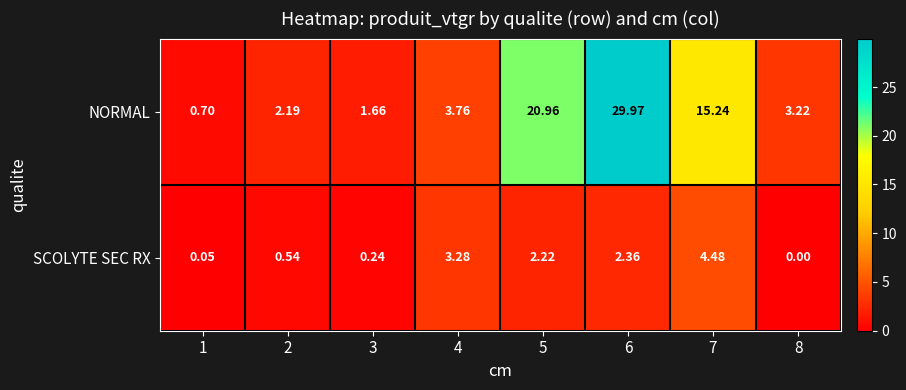

How many values in the SCOLYTE SEC RX series exceed 2?

4